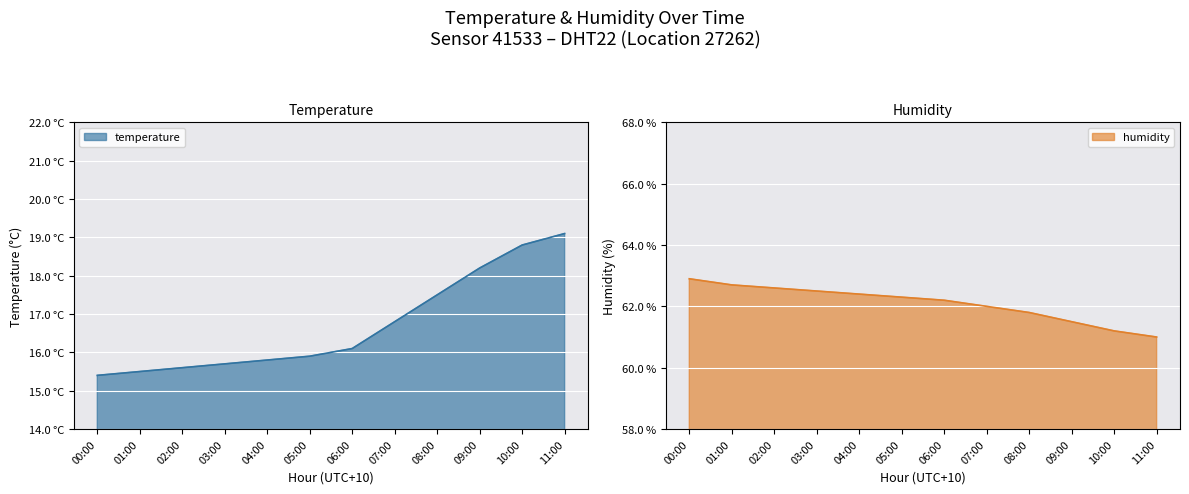

What position from the right is 08:00?

4